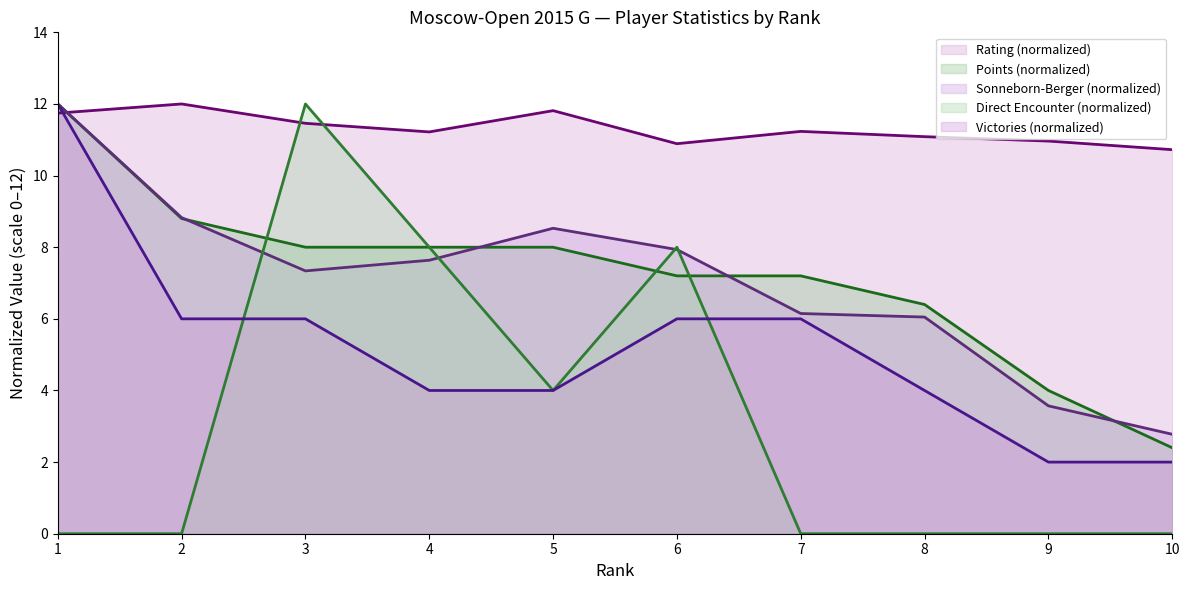

What is the difference between the highest and lowest values at 6?

4.9